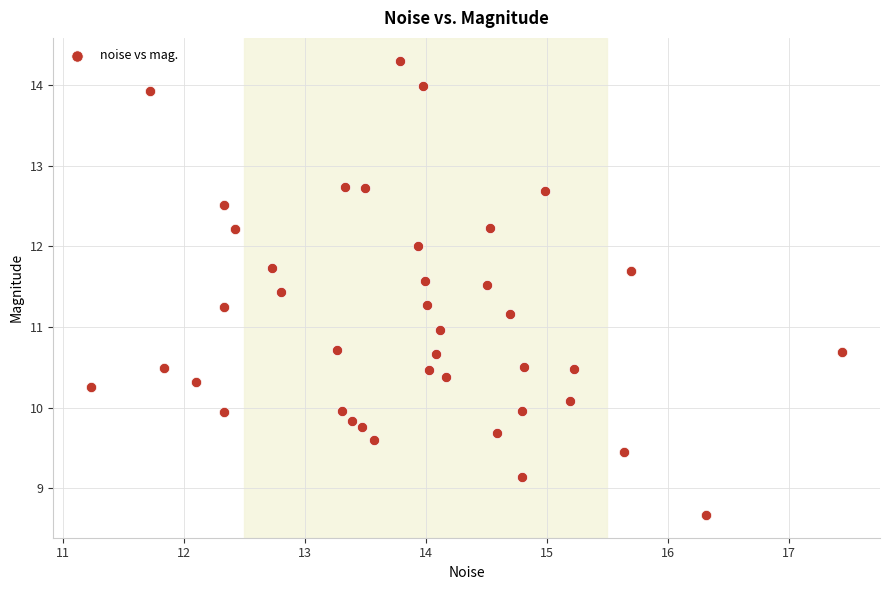

What is the range of X values (max minus min)?

6.2